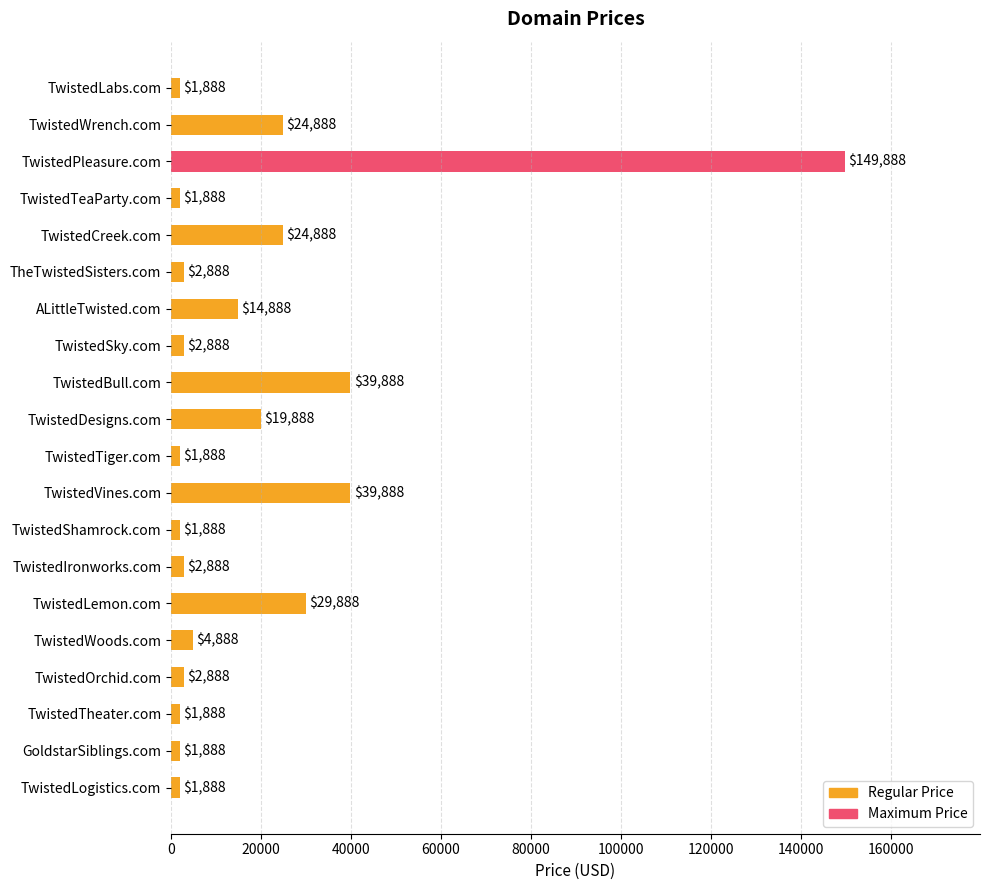

How many data points does each series have?

20